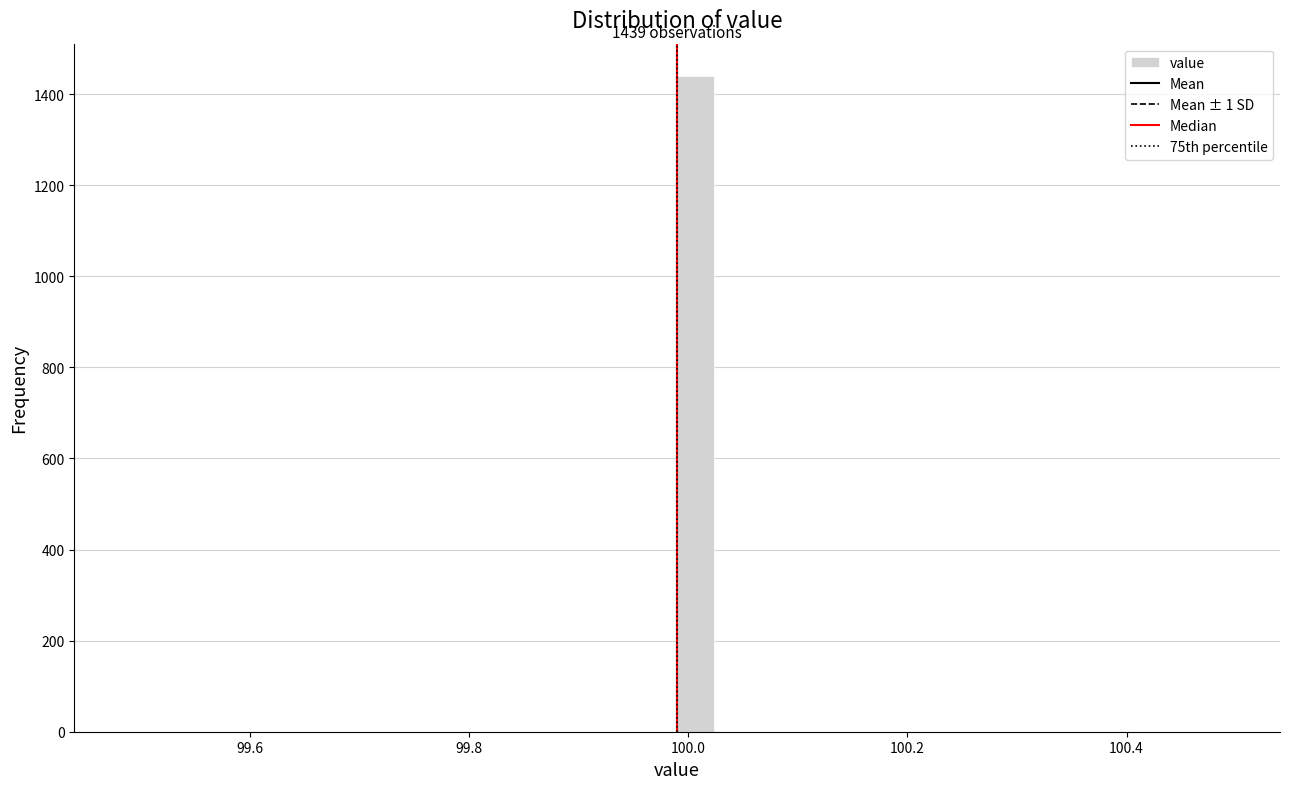

Read against the x-axis, roughly where is the centre of the tallest bar?

100.00